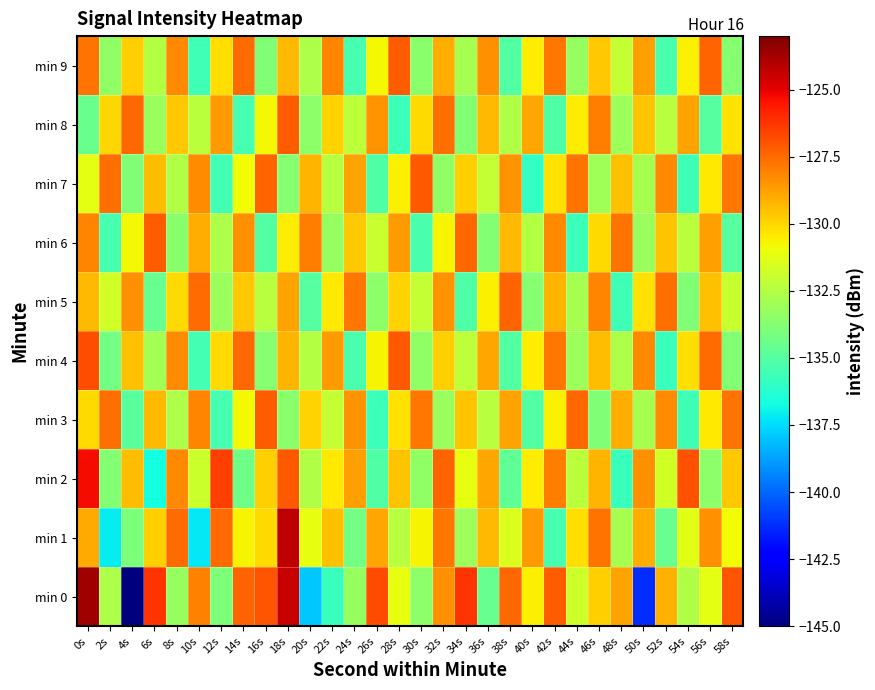

What is the difference between the highest and lowest values at 46s?

6.2